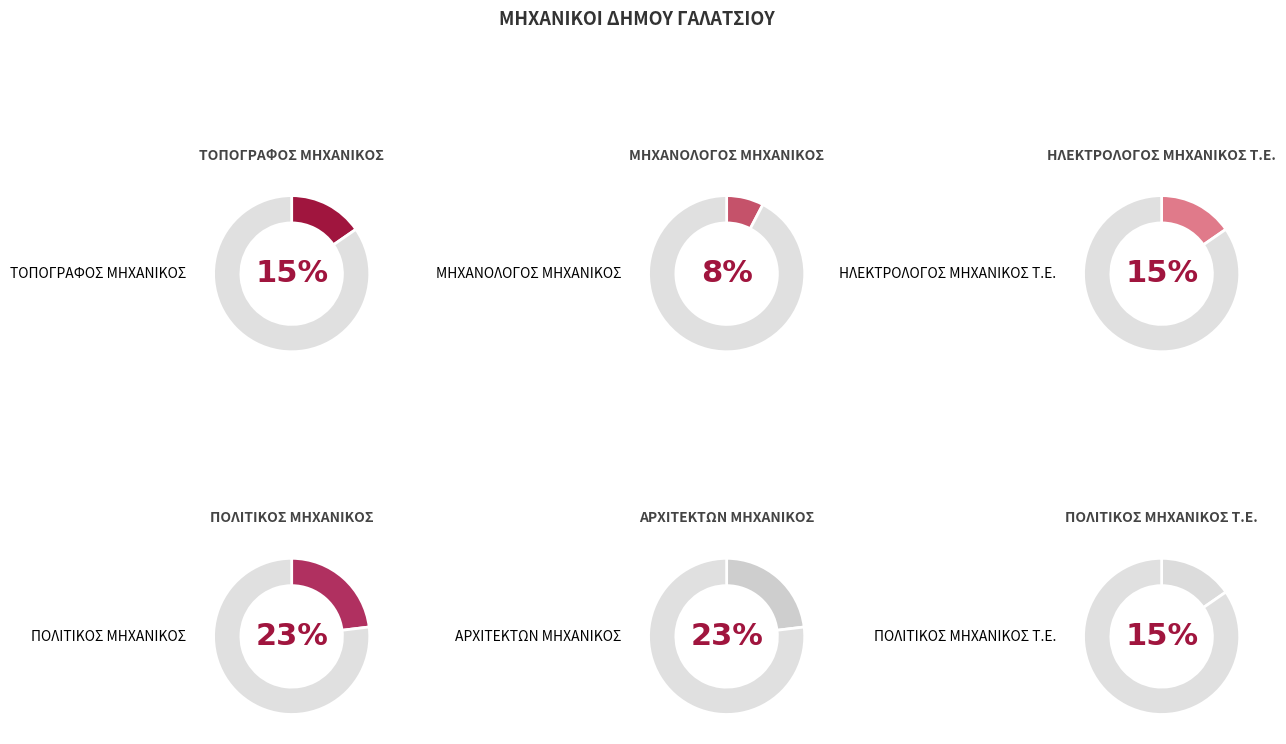

Count the number of slices in the pie.

6